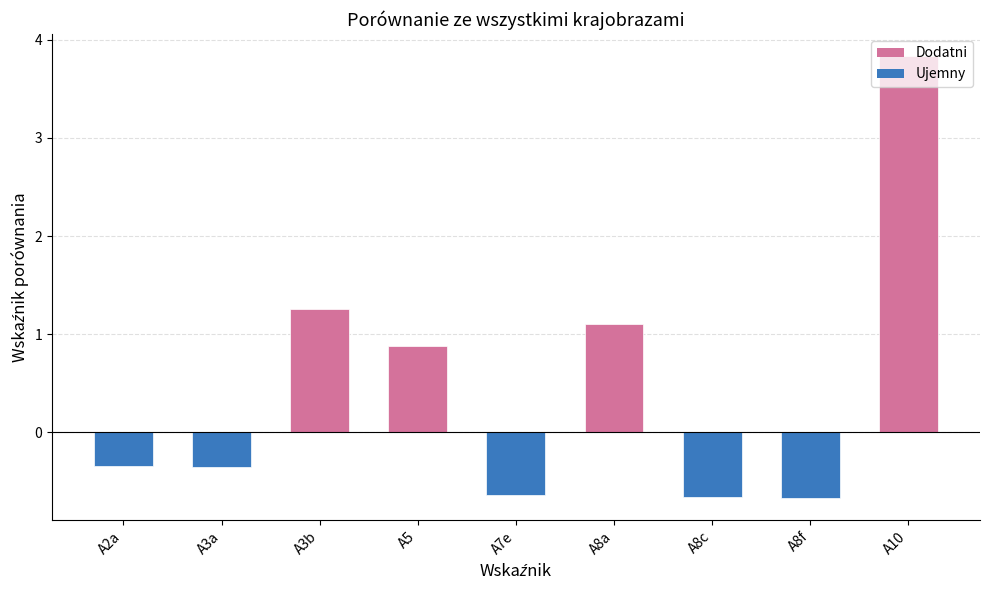

What is the label of the 1st bar from the right?

A10